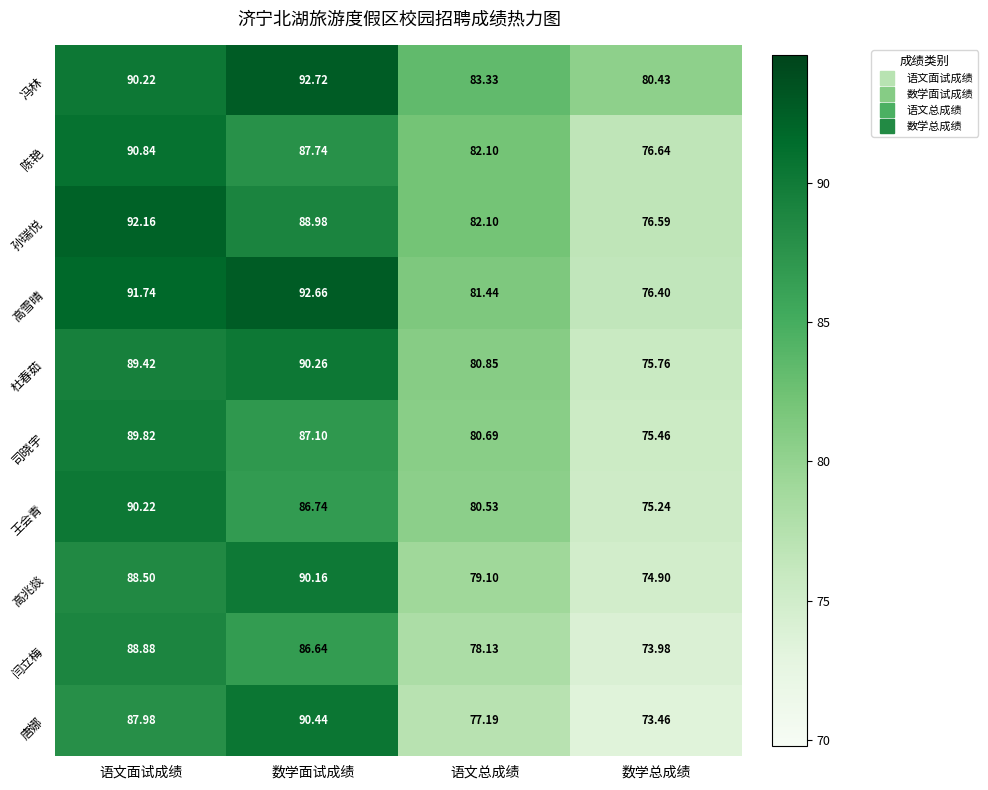

Is the value of 陈艳 at 数学总成绩 greater than the value of 王会青 at 数学面试成绩?

No